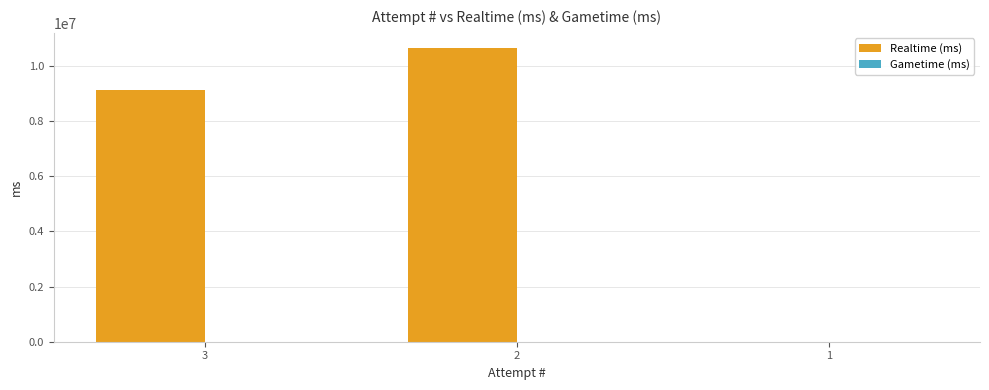

Reading right to left, extract all data points from this chart.

1=0	2=10656503	3=9119885